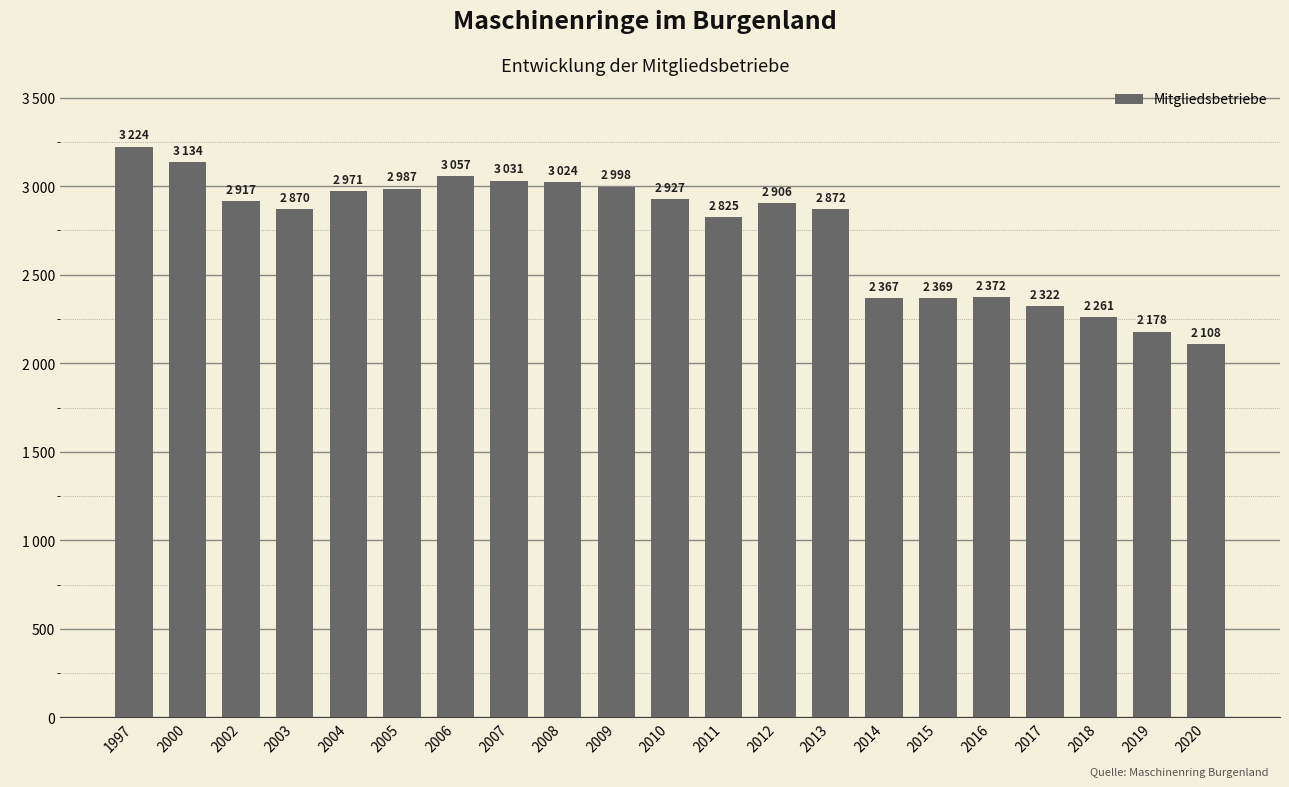

Does the chart contain any negative values?

No